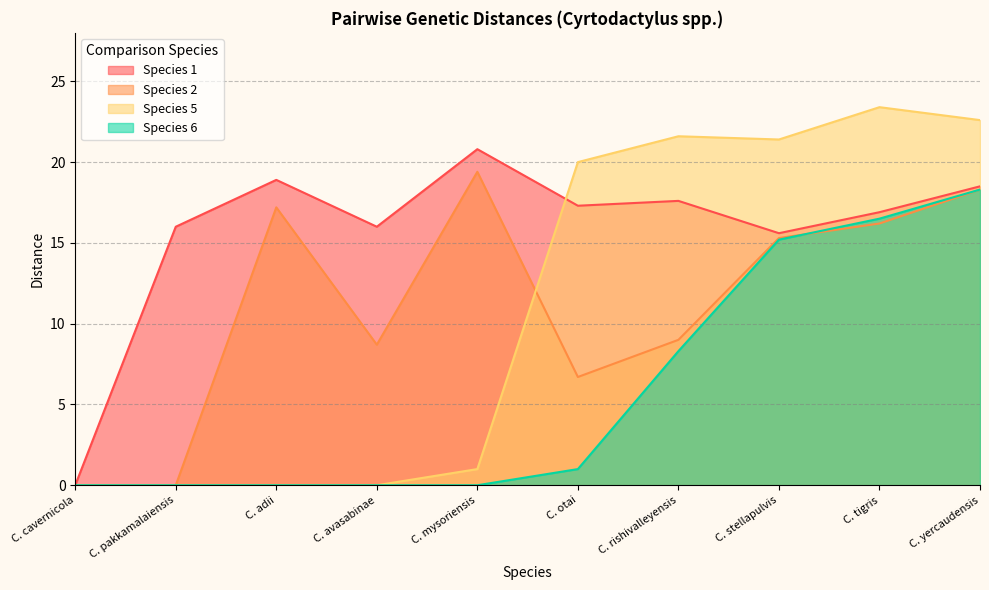

At which label does 1 first exceed 17?

C. adii